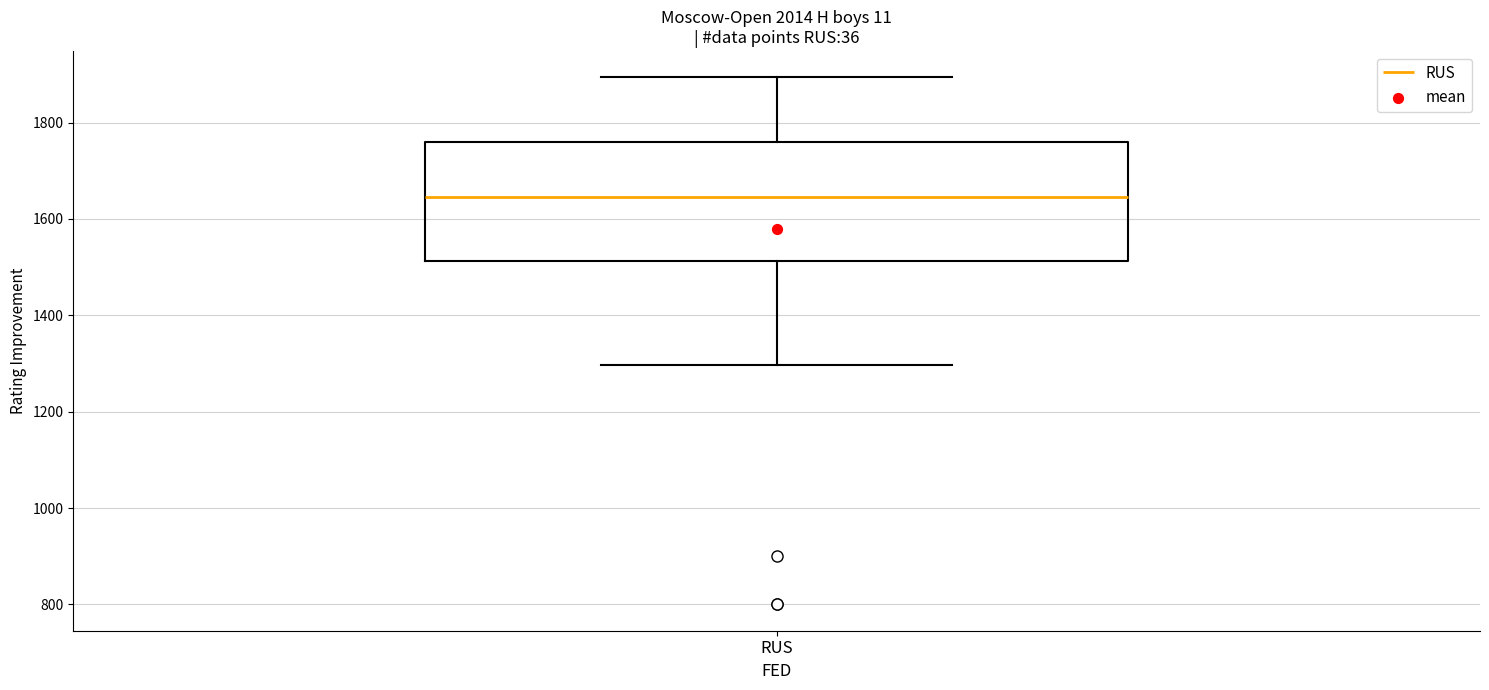

Where is the upper edge of the box for RUS on the y-axis? The values are not printed on the chart, so give them approximately, as read against the axis.

1760